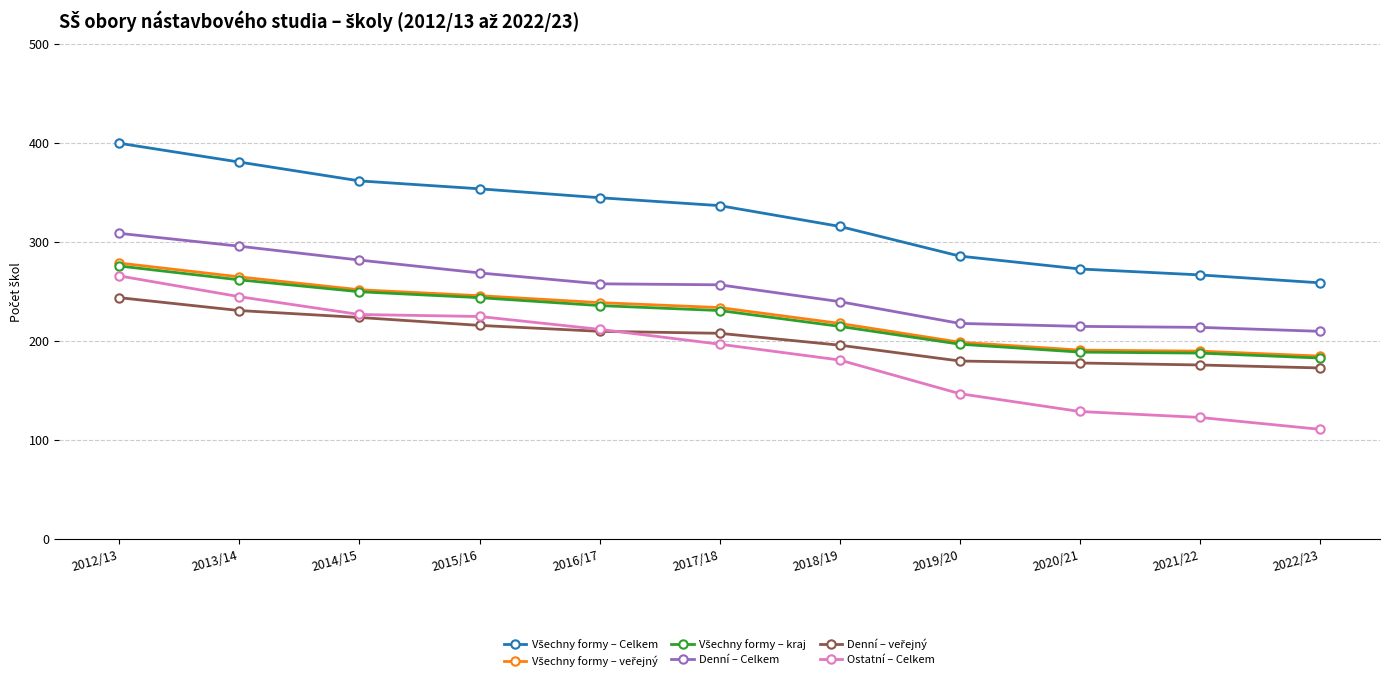

What is the label of the 4th point from the right?

2019/20